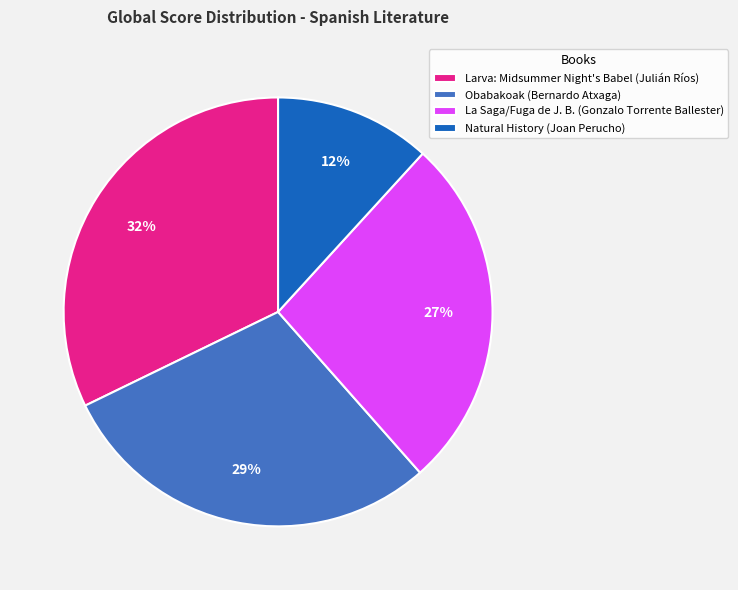

To the nearest percent, what is the difference between the Obabakoak (Bernardo Atxaga) and Larva: Midsummer Night's Babel (Julián Ríos) slice percentages?

3%